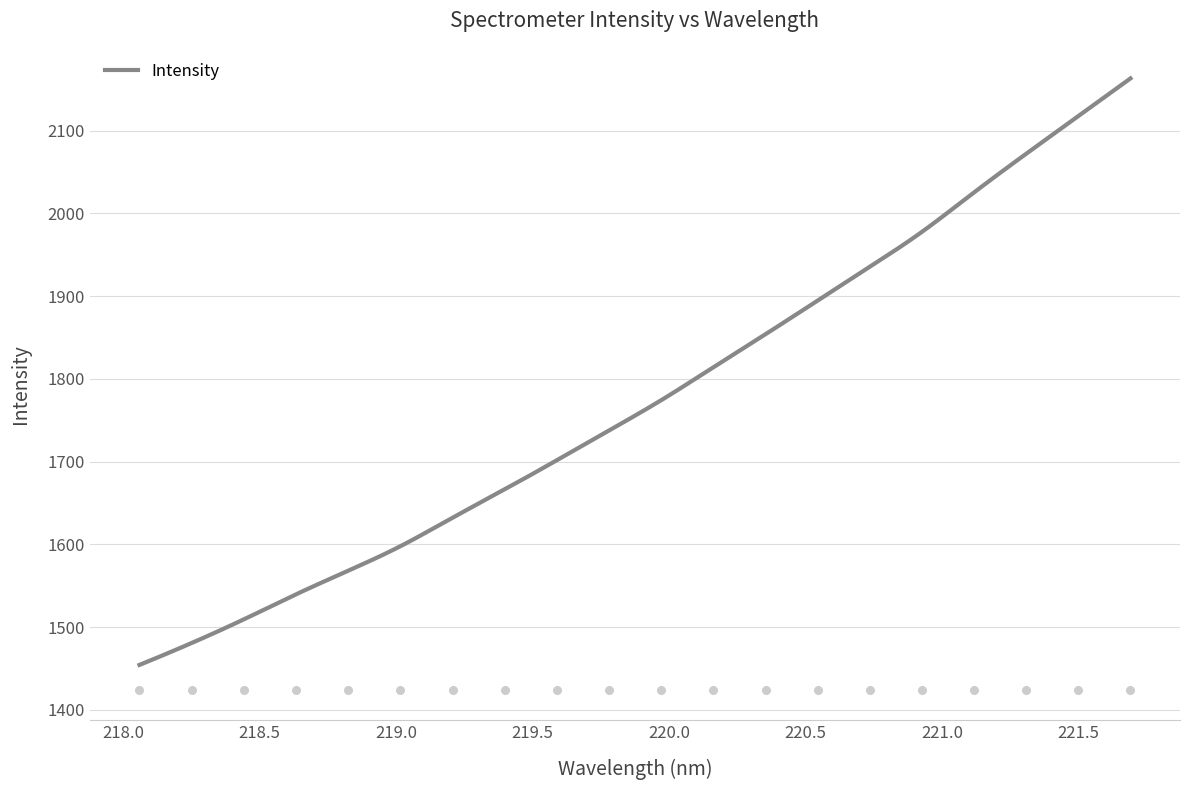

What is the ratio of the value at 219.3979 to the value at 221.3083?

0.8